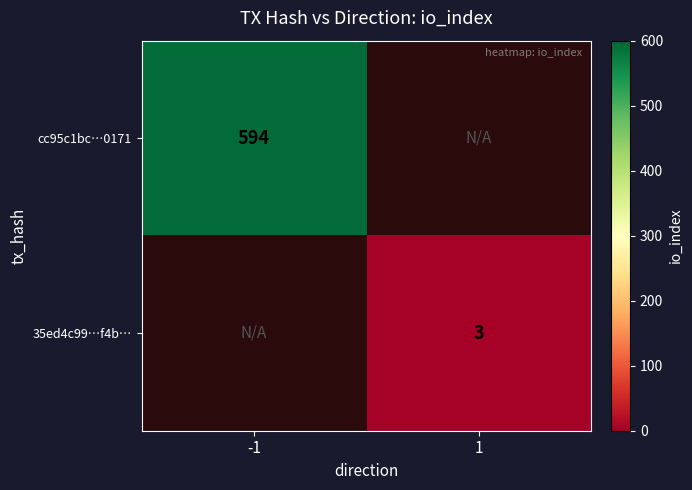

What is the minimum value shown in the chart?

3.0